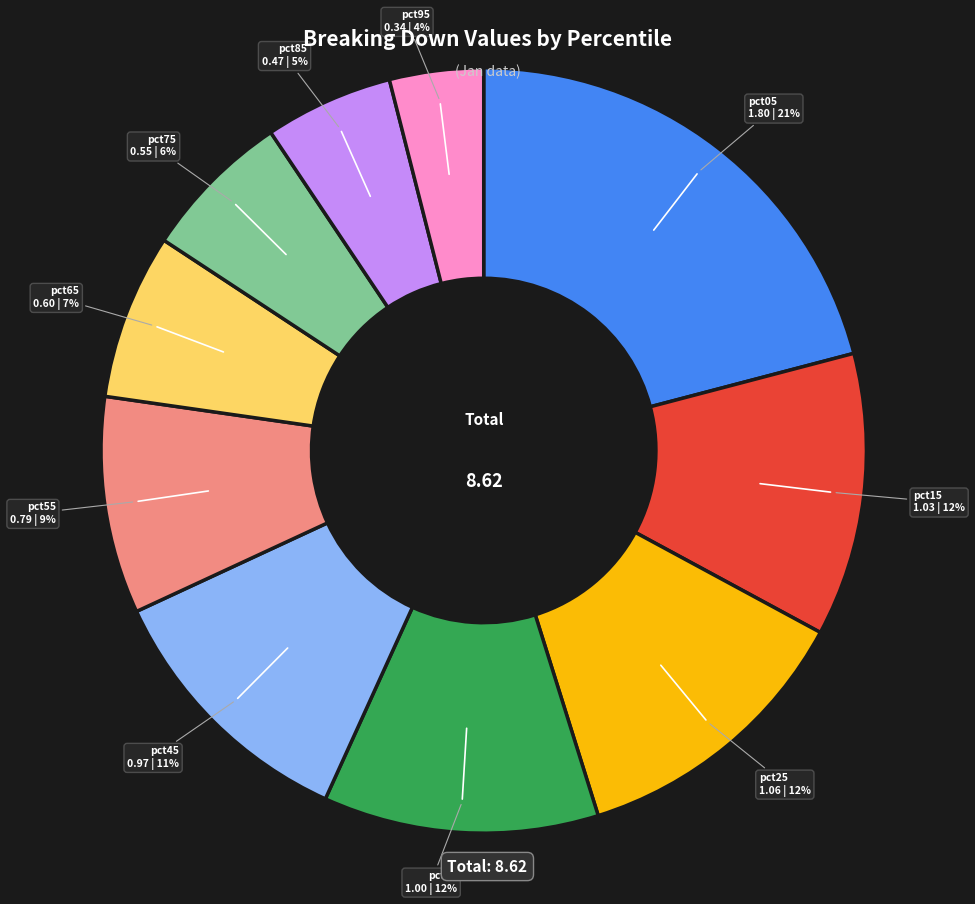

Which category has the smallest portion of the pie?

pct95